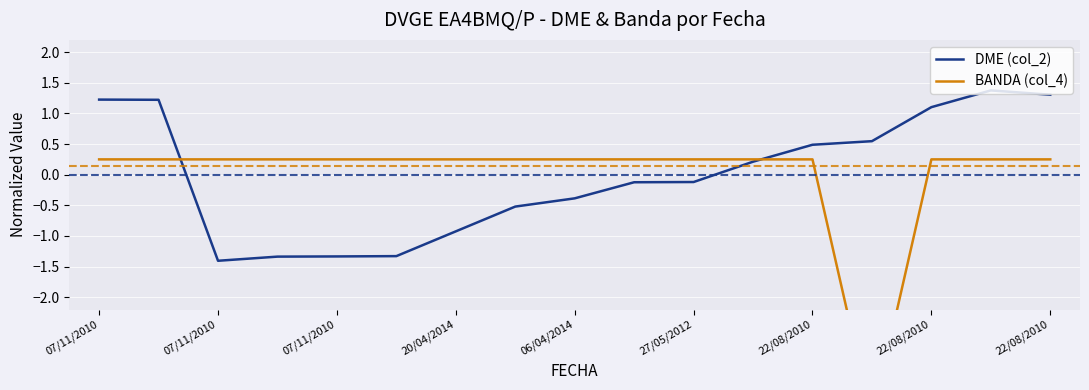

Reading left to right, extract all data points from this chart.

DME (col_2): 1.2	1.2	-1.4	-1.3	-1.3	-1.3	-0.9	-0.5	-0.4	-0.1	-0.1	0.2	0.5	0.5	1.1	1.4	1.3
BANDA (col_4): 0.2	0.2	0.2	0.2	0.2	0.2	0.2	0.2	0.2	0.2	0.2	0.2	0.2	-4.0	0.2	0.2	0.2